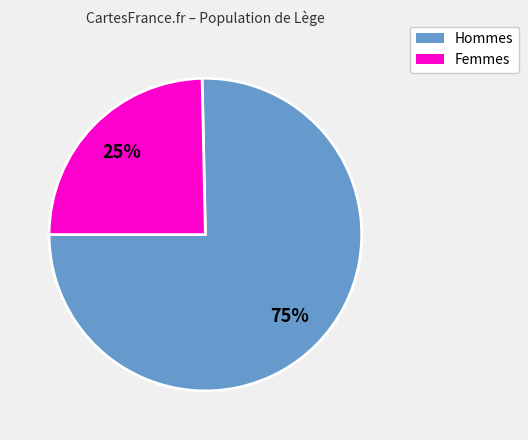

To the nearest percent, what is the average slice percentage?

50%